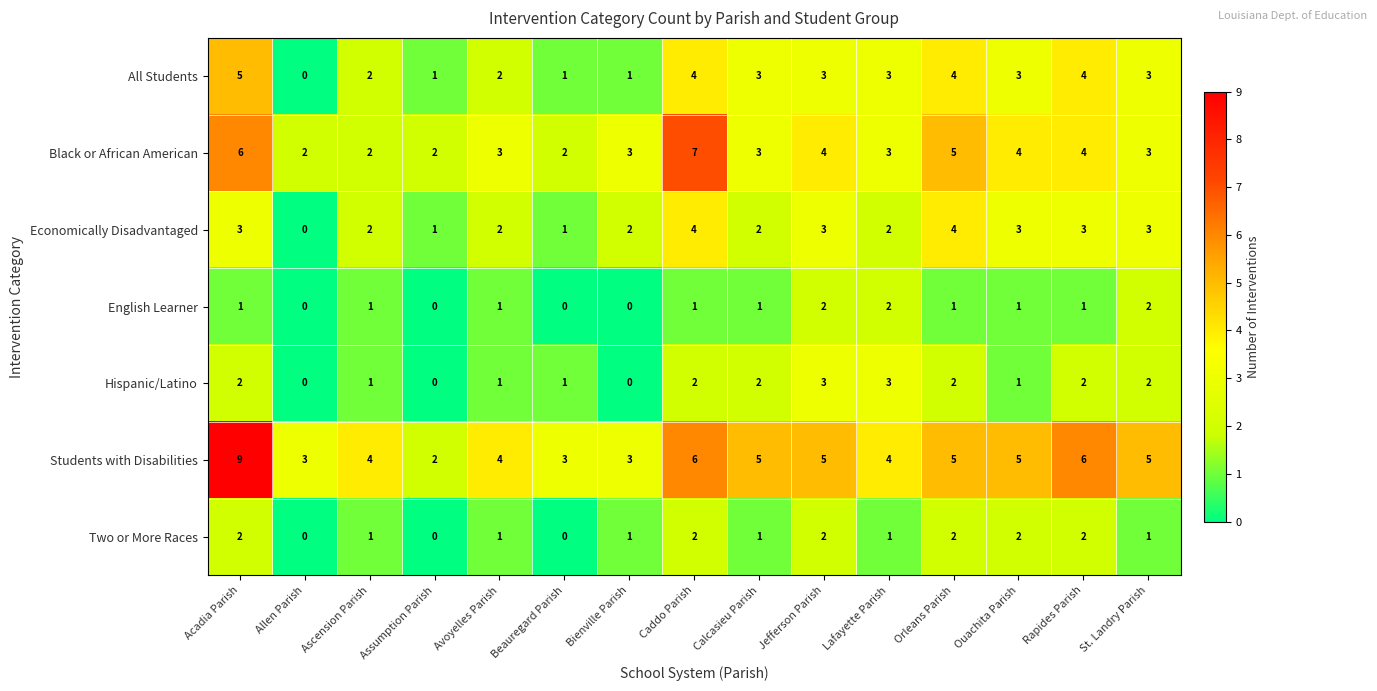

What is the difference between the highest and lowest values at Jefferson Parish?

3